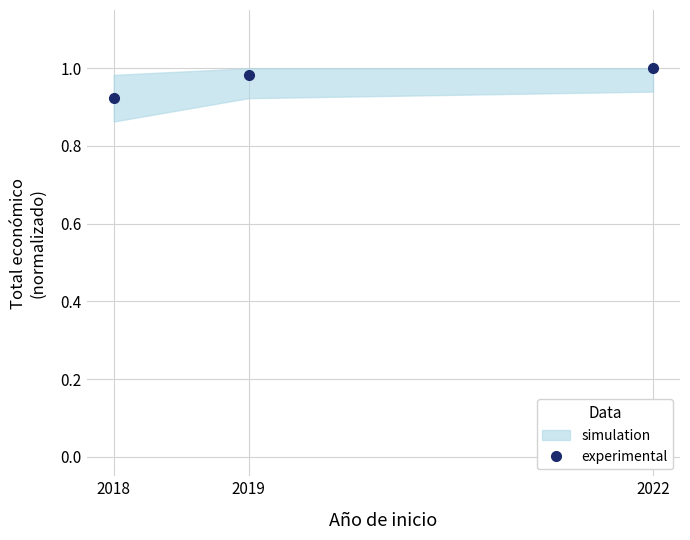

At which category does the chart reach its peak across all series?

2022